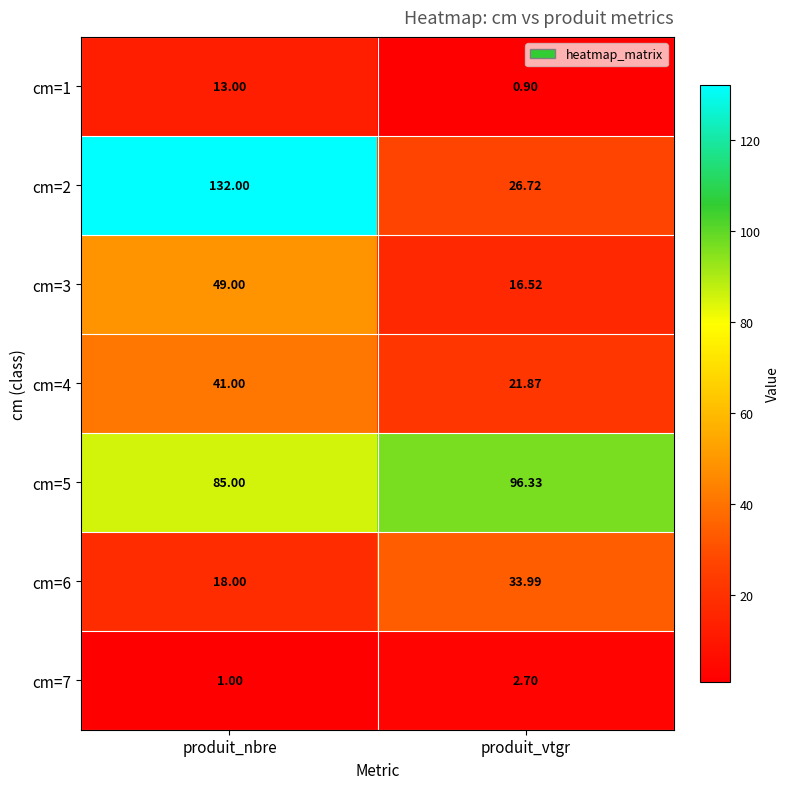

How many data points does each series have?

2